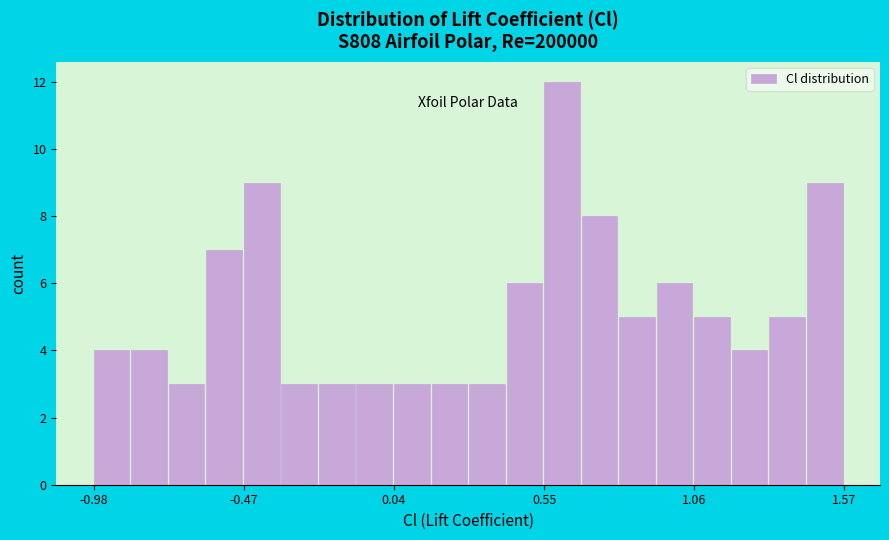

Around what value on the x-axis is the tallest bar? Give the approximate position of its centre, as read against the axis.

0.6